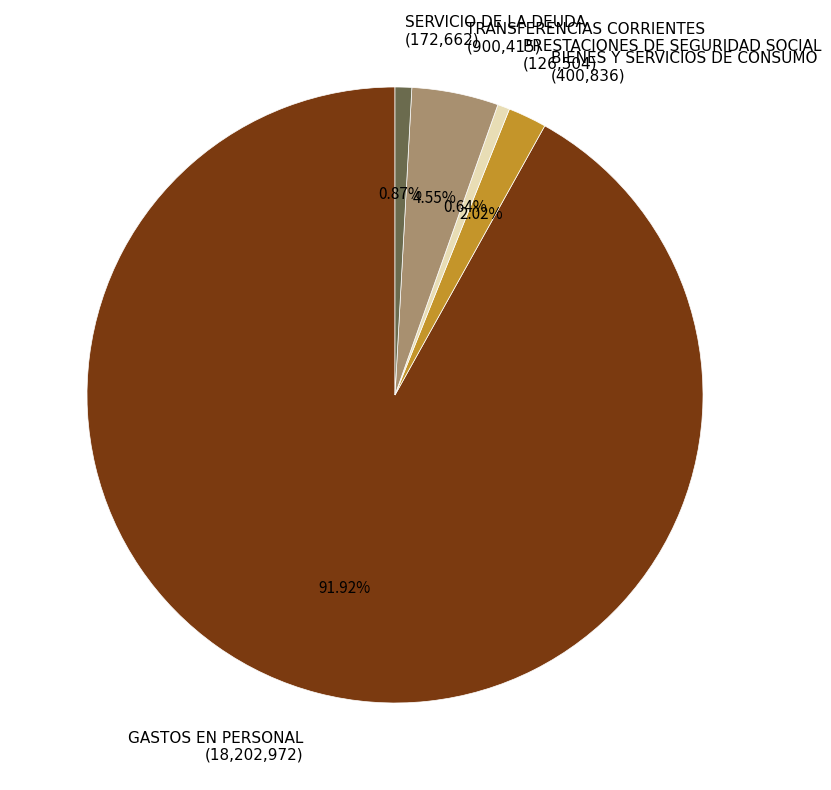

Which has a higher value, SERVICIO DE LA DEUDA (172,662) or GASTOS EN PERSONAL (18,202,972)?

GASTOS EN PERSONAL (18,202,972)